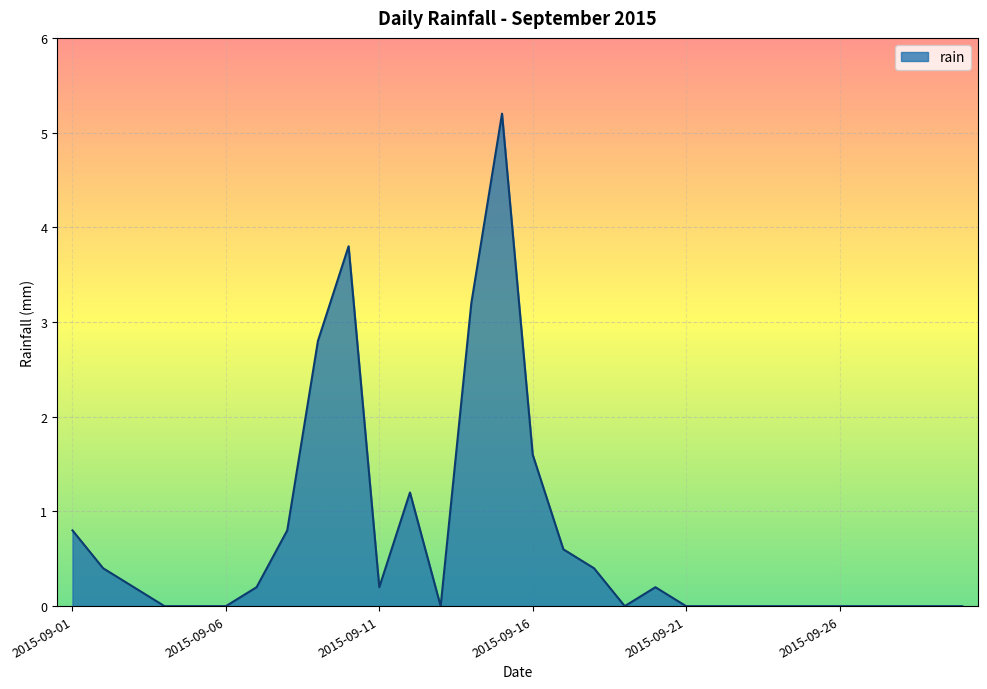

What is the greatest value displayed?

5.2